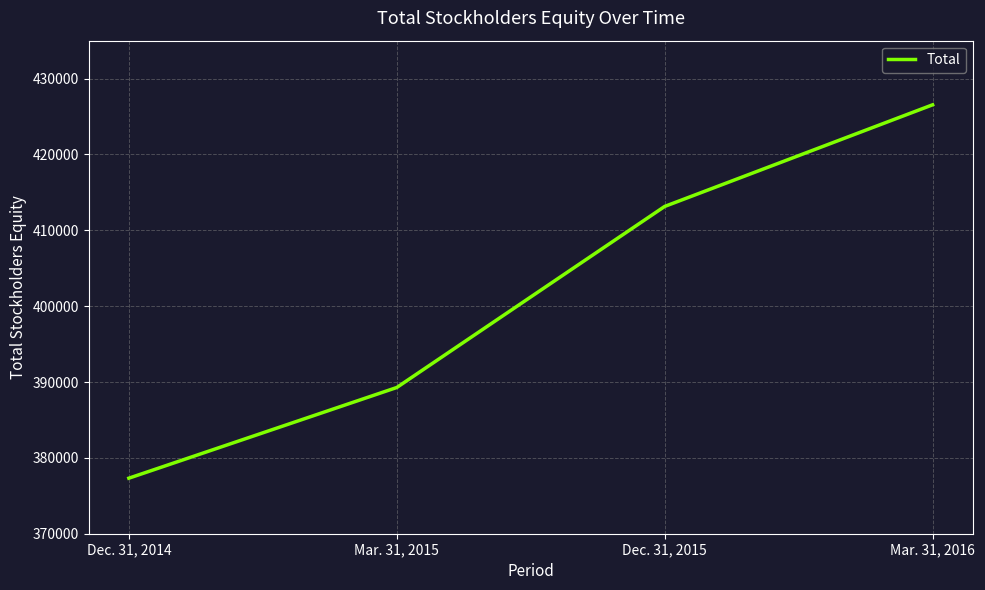

True or false: the data has more than 2 interior local peaks.

False